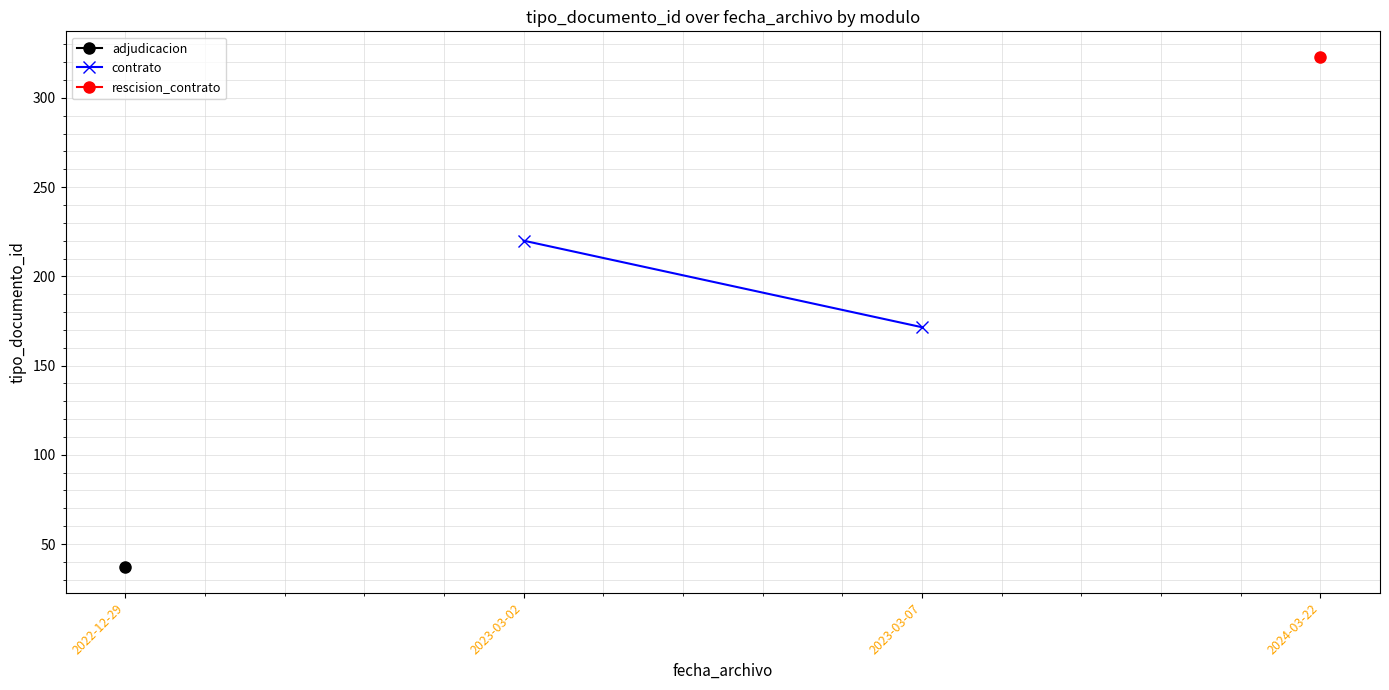

At 2023-03-02, list the series in order from smallest to largest.

adjudicacion, contrato, rescision_contrato